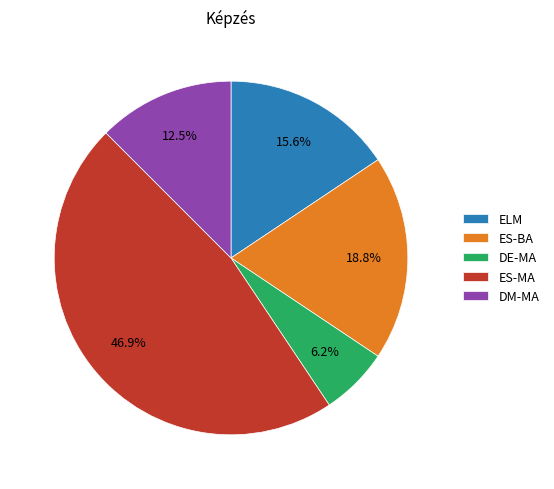

Is there any slice that represents more than half of the pie?

No